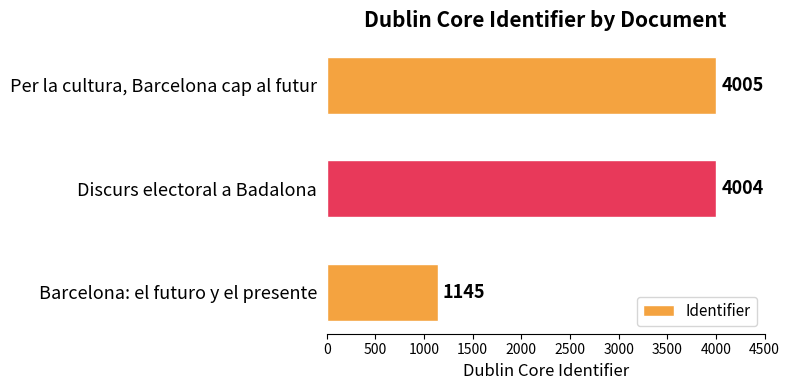

What is the average value?

3051